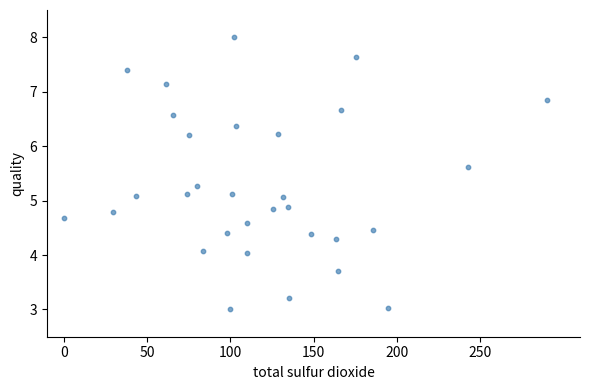

What is the range of X values (max minus min)?

290.0